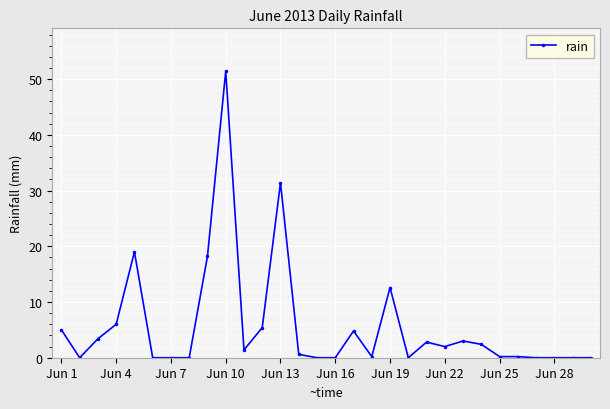

What is the maximum value shown in the chart?

51.4